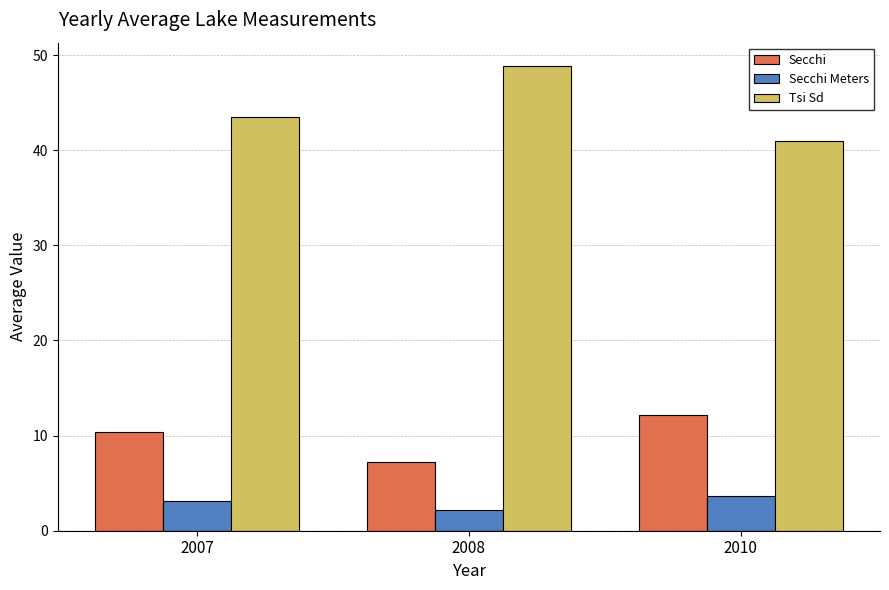

Rank the series by their average value, from highest to lowest.

Tsi Sd, Secchi, Secchi Meters